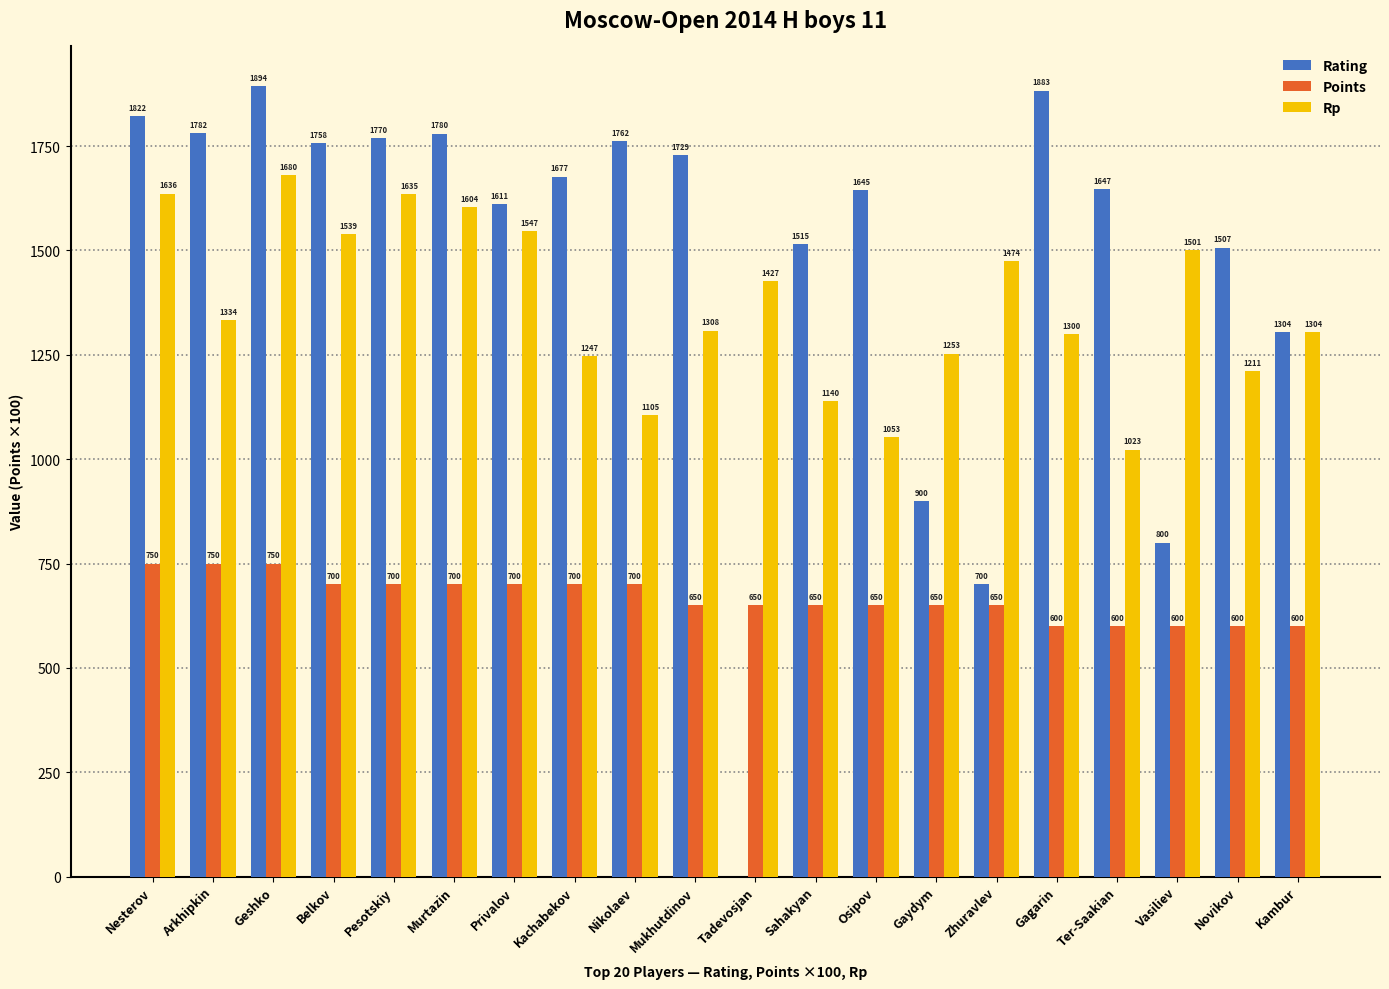

What is the sum of the Points values at Osipov and Arkhipkin?

1400